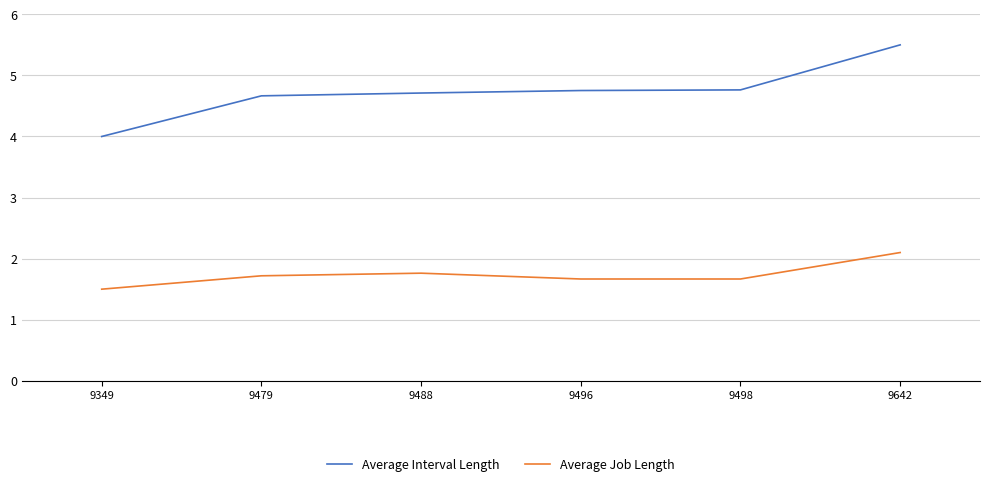

What is the greatest value displayed?

5.5